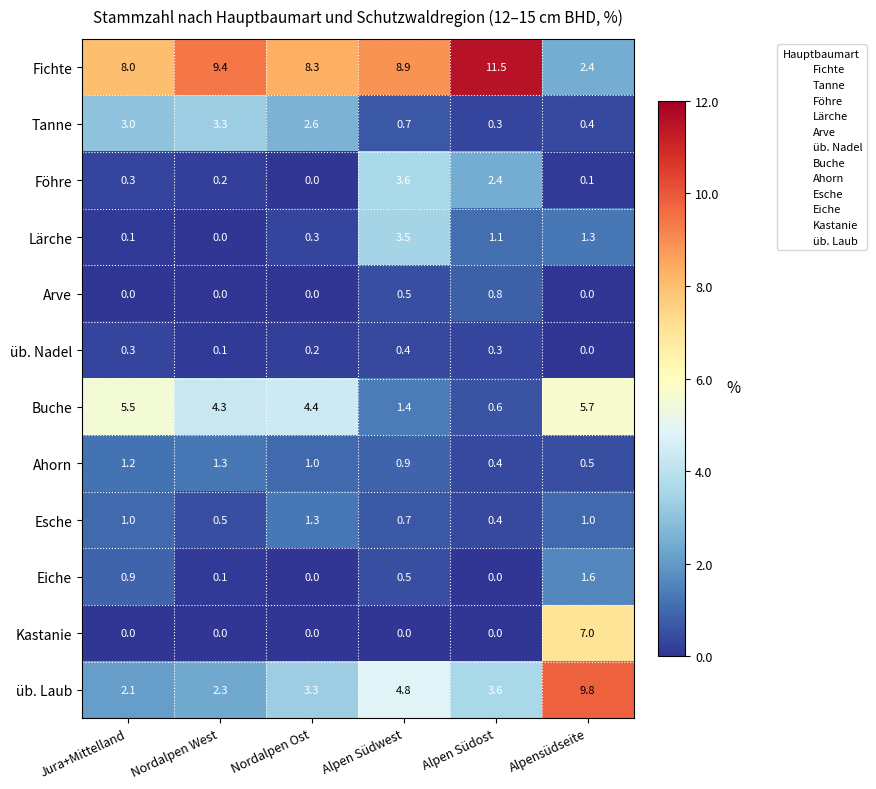

What is the maximum value shown in the chart?

11.5